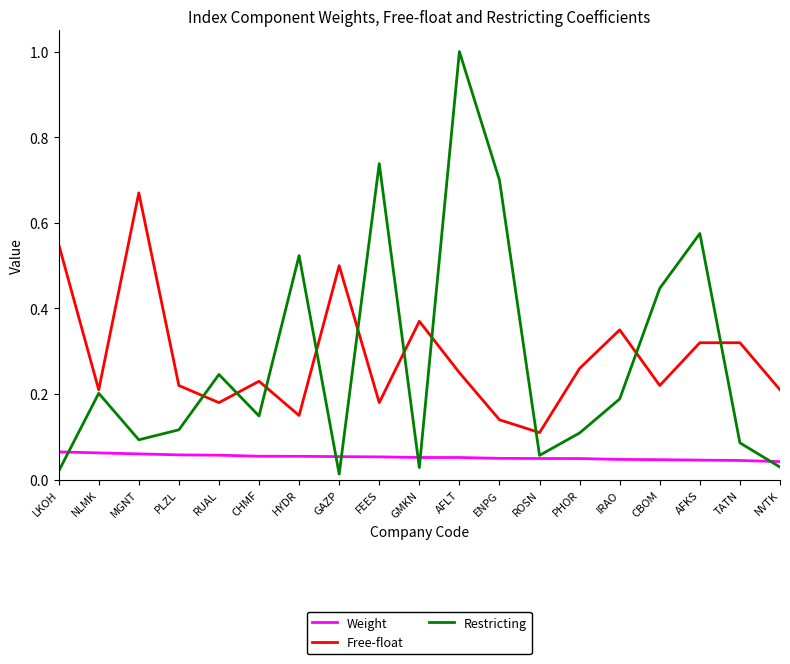

Does the chart display data point markers on the line(s)?

No